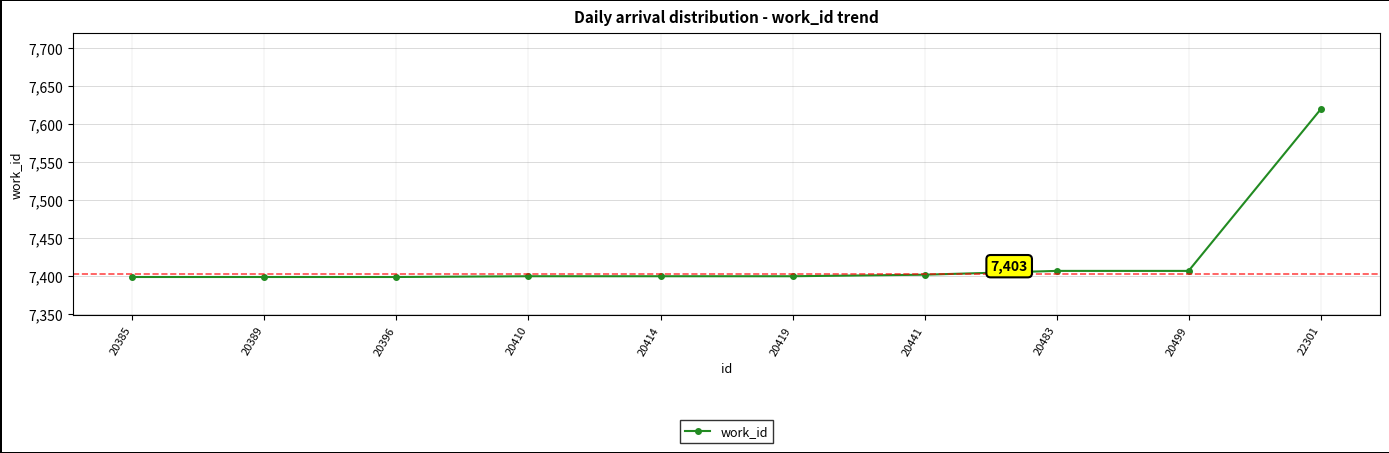

What is the minimum value shown in the chart?

7399